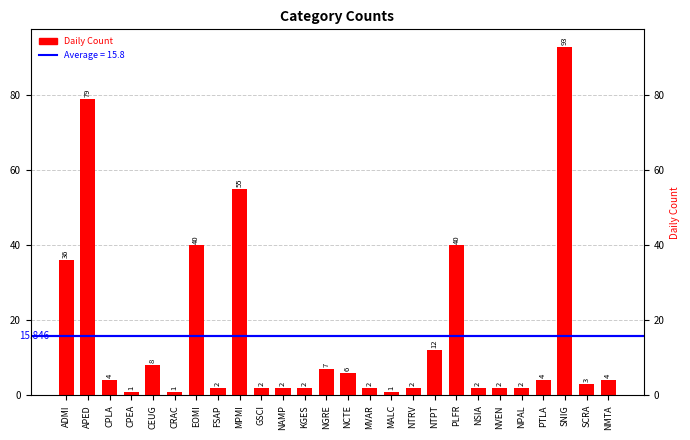

What is the maximum value shown in the chart?

93